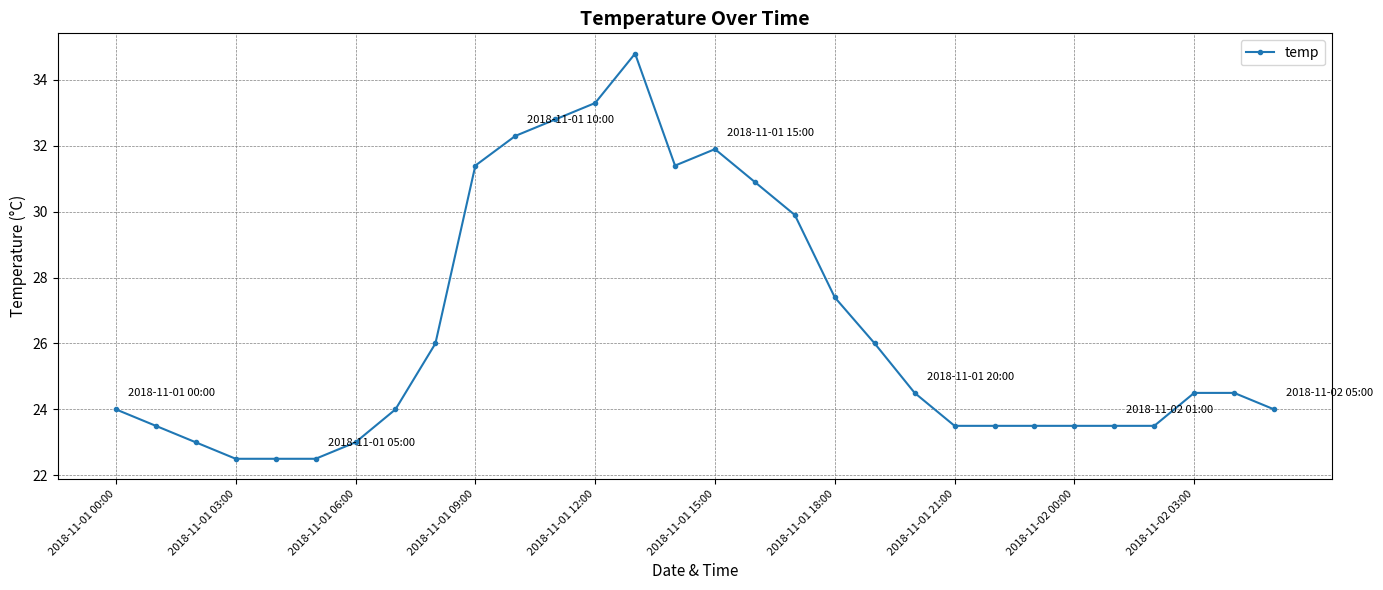

What is the average value?

26.4